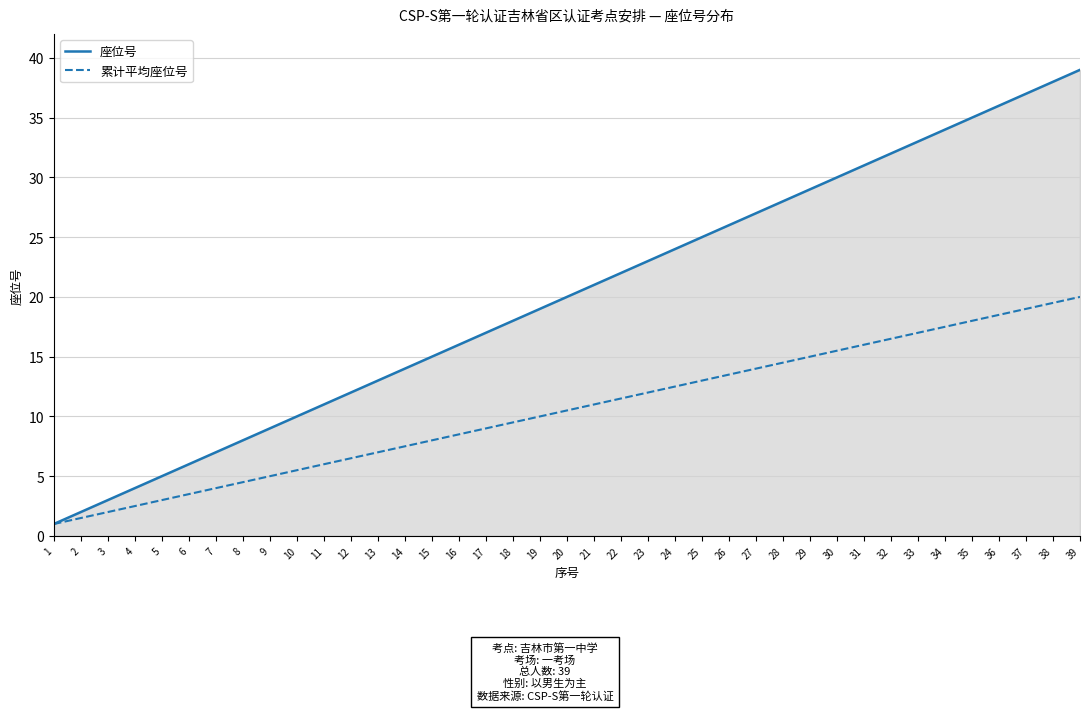

What are all the series names shown in the legend?

座位号, 累计平均座位号